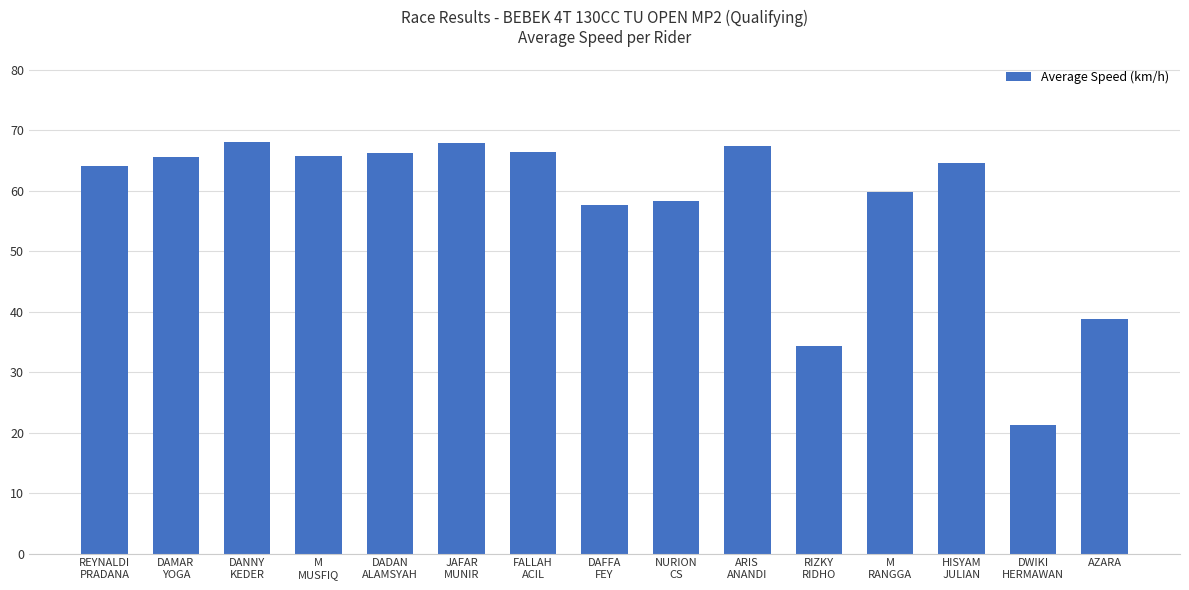

True or false: the data shows 10.8 at AZARA.

False